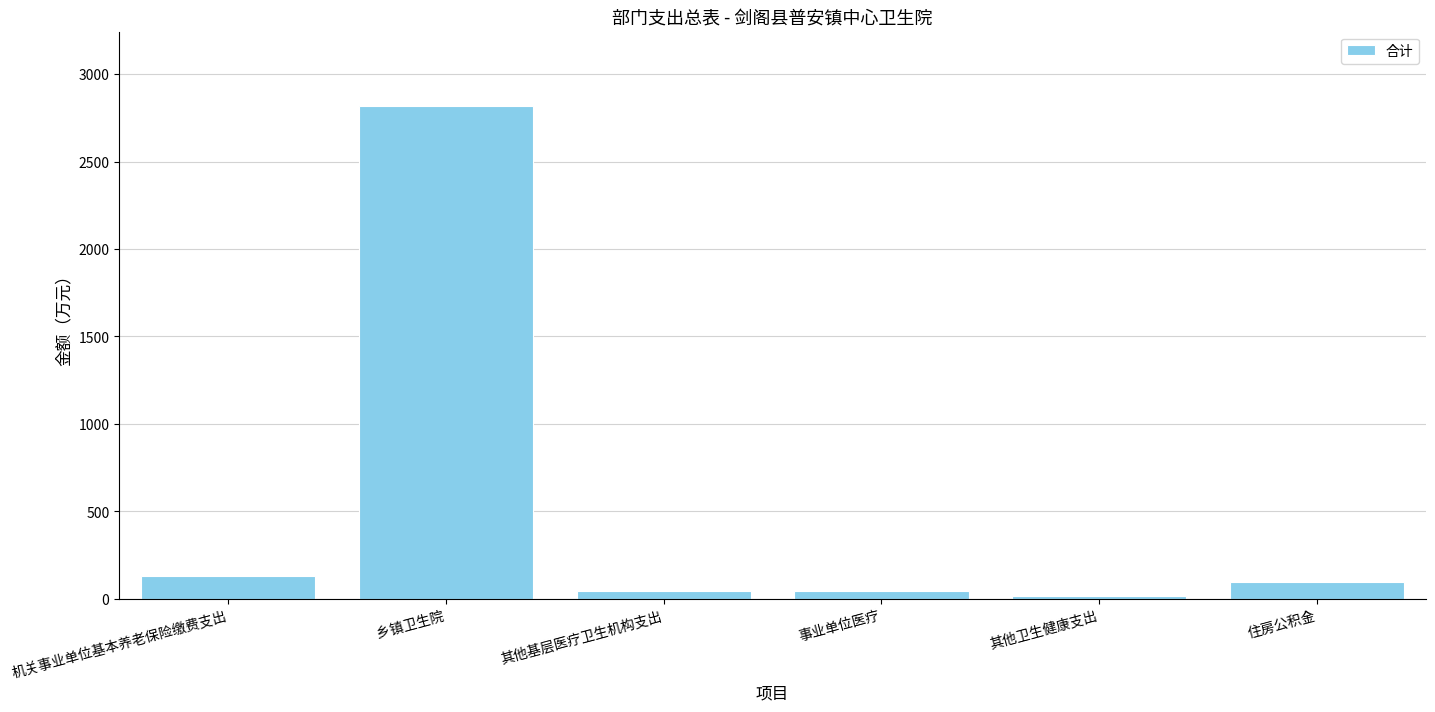

What is the greatest value displayed?

2820.8